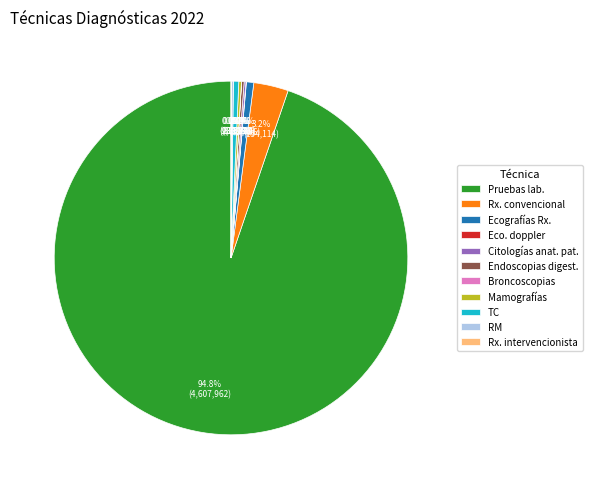

What is the majority slice?

Pruebas lab.